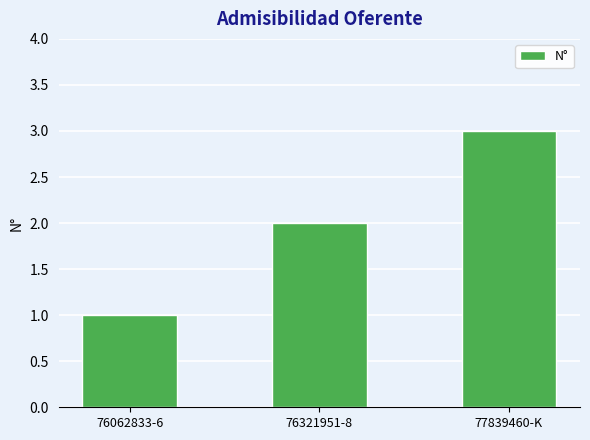

How many data points are less than 2?

1